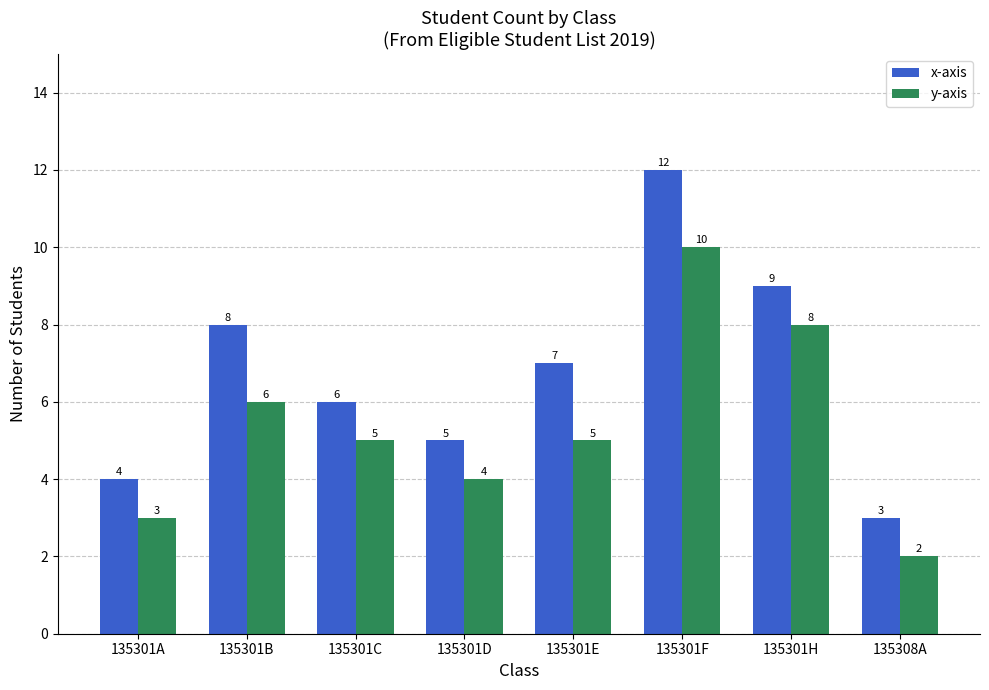

Reading left to right, transcribe all the data shown in this chart.

x-axis: 4	8	6	5	7	12	9	3
y-axis: 3	6	5	4	5	10	8	2